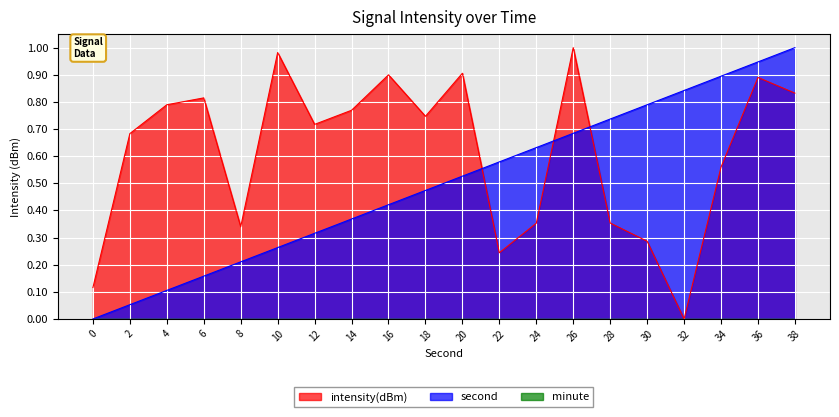

Reading left to right, extract all data points from this chart.

intensity(dBm): 0=0.1	2=0.7	4=0.8	6=0.8	8=0.3	10=1.0	12=0.7	14=0.8	16=0.9	18=0.7	20=0.9	22=0.2	24=0.4	26=1.0	28=0.4	30=0.3	32=0.0	34=0.6	36=0.9	38=0.8
second: 0=0.0	2=0.1	4=0.1	6=0.2	8=0.2	10=0.3	12=0.3	14=0.4	16=0.4	18=0.5	20=0.5	22=0.6	24=0.6	26=0.7	28=0.7	30=0.8	32=0.8	34=0.9	36=0.9	38=1.0